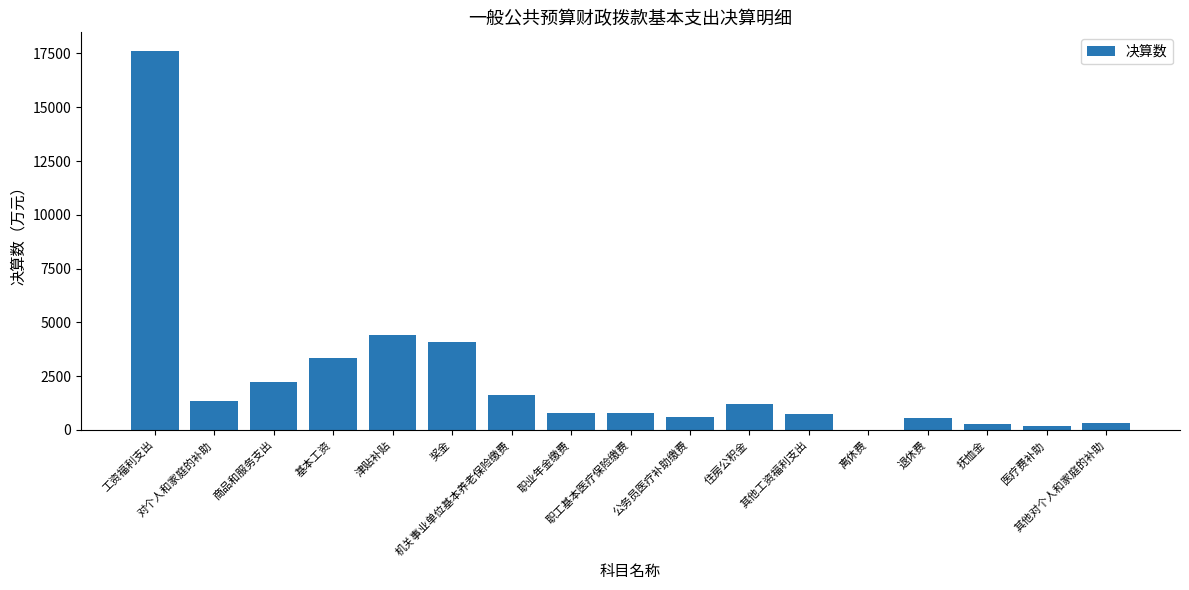

True or false: the data shows 325.5 at 其他对个人和家庭的补助.

True